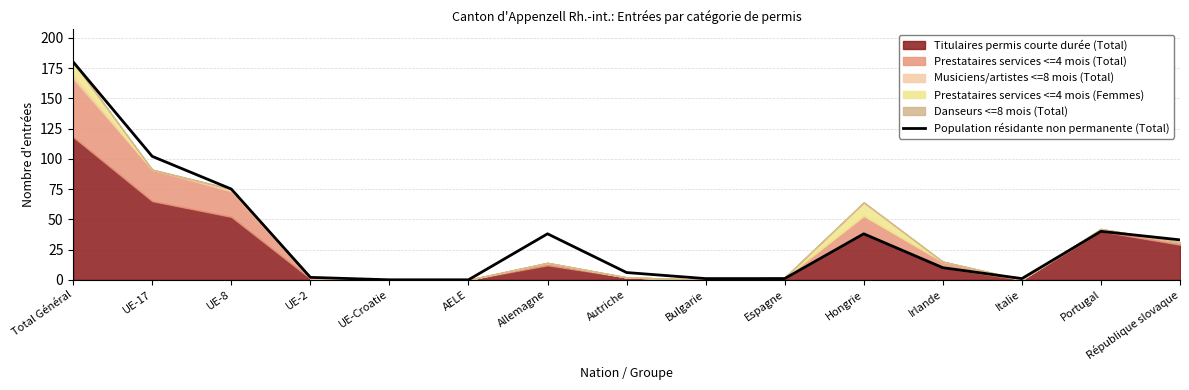

How many points are lower than both their immediate neighbors (excluding endpoints)?

1